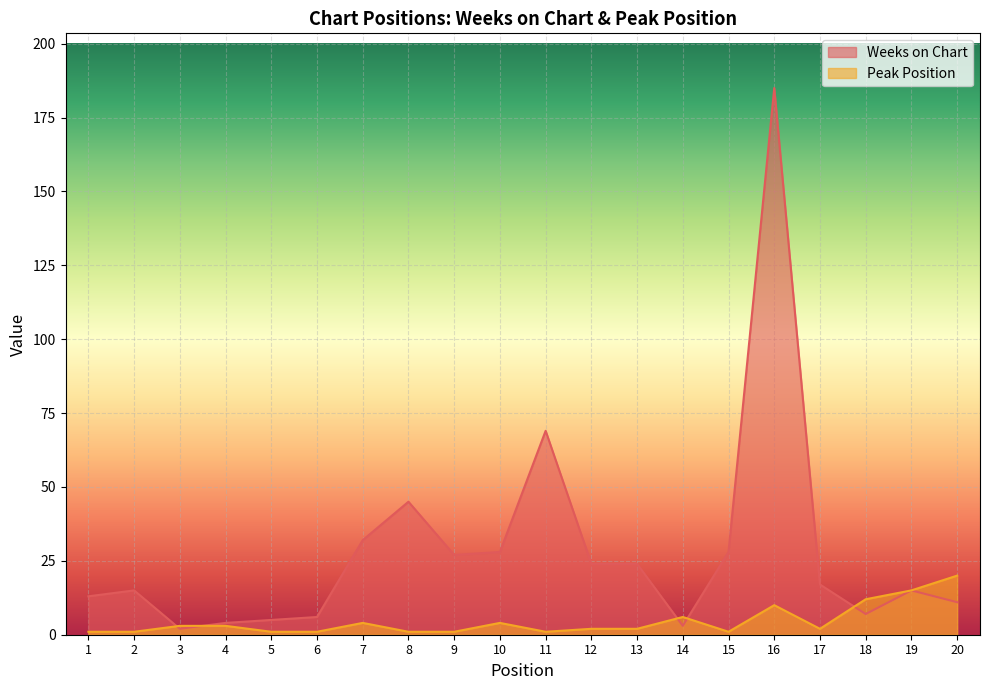

Where does the Peak Position series first go above 2?

3